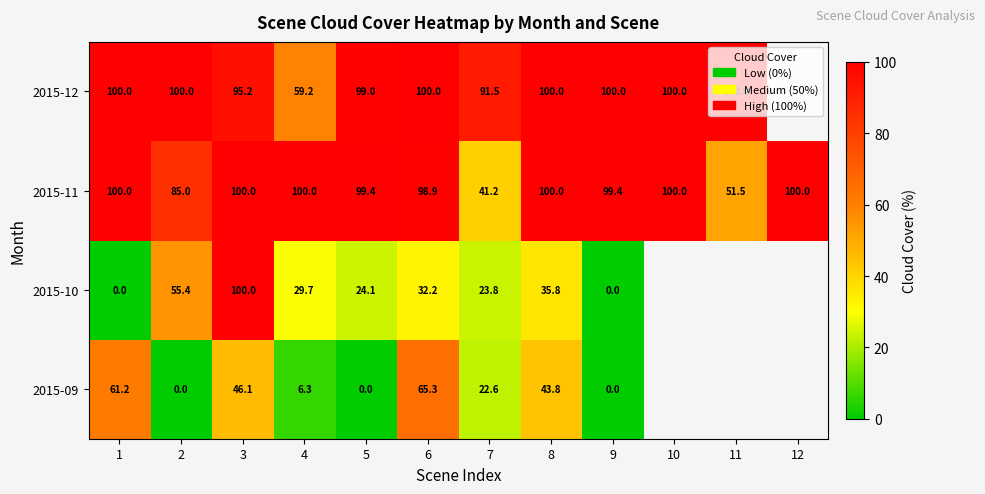

At how many categories does at least one series exceed 17?

12